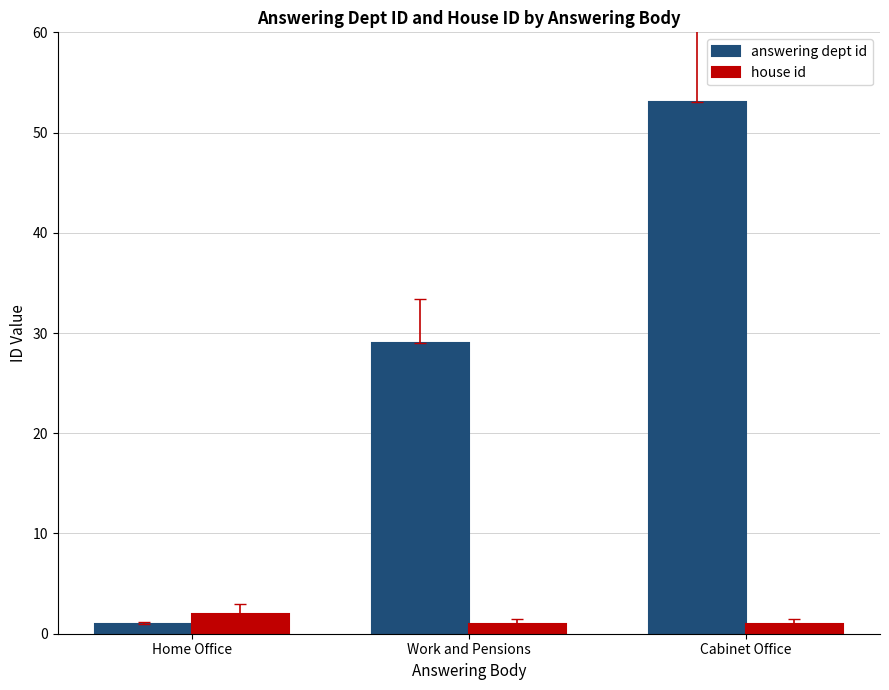

At how many categories does at least one series exceed 18?

2